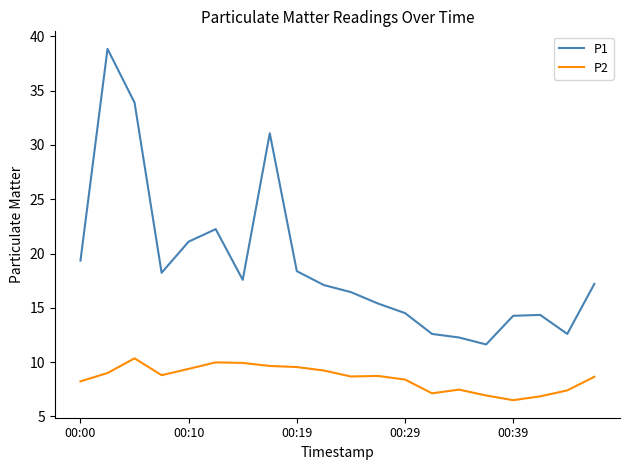

What is the minimum value for P2?

6.5